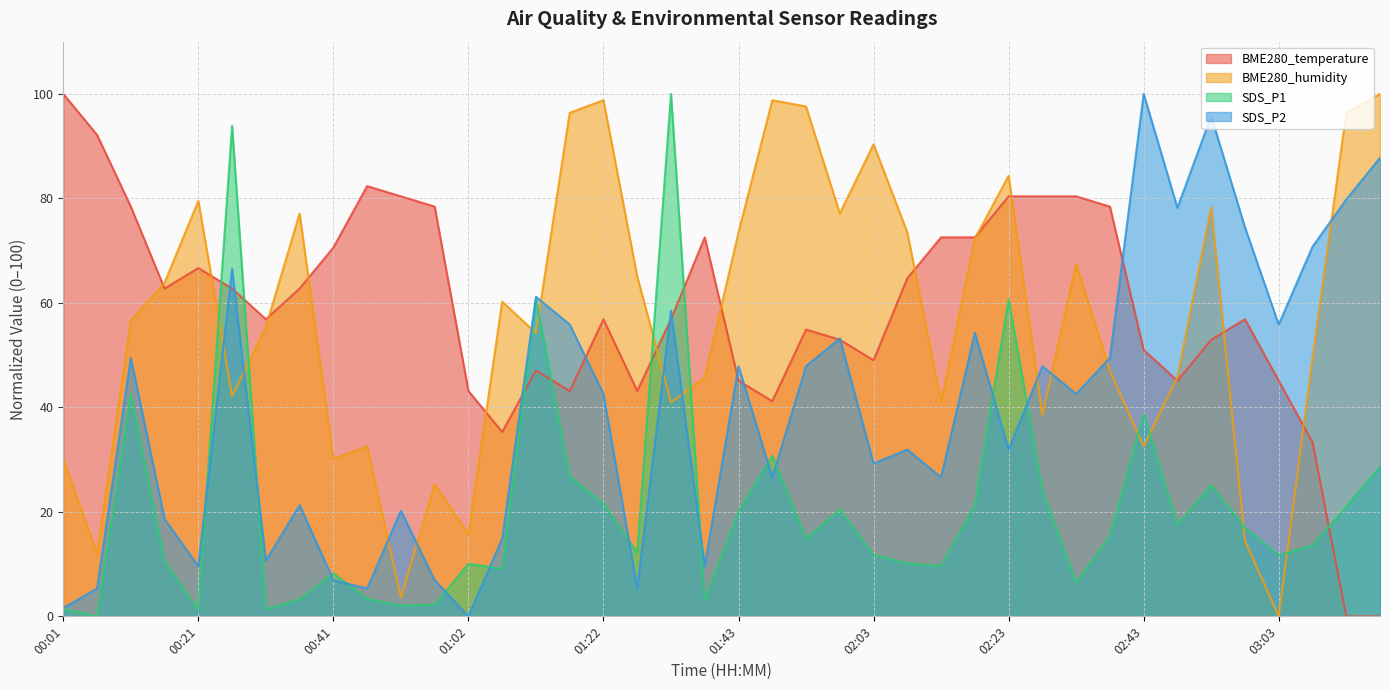

True or false: SDS_P2 and BME280_temperature intersect in this chart.

True